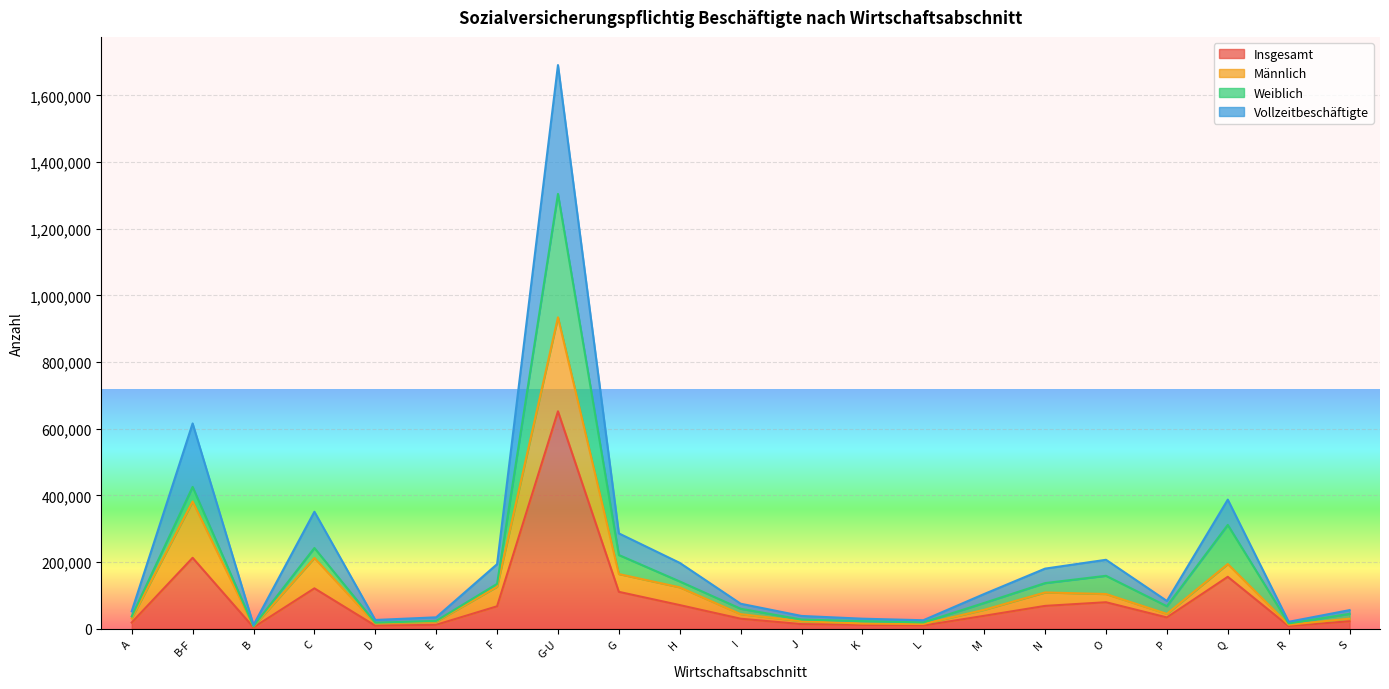

At which category is the sum across all series the highest?

G-U